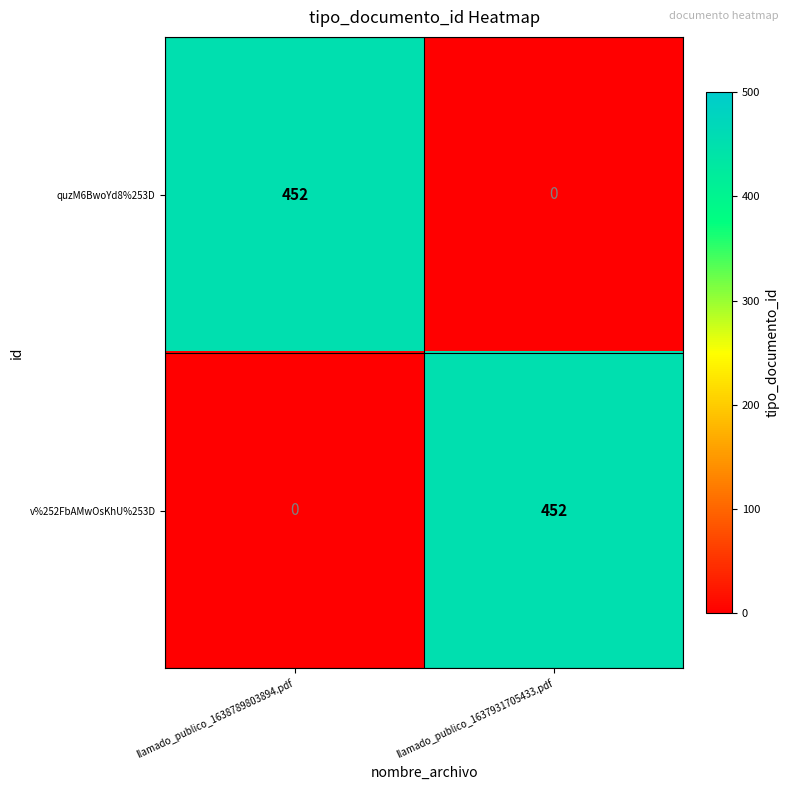

At which label does v%252FbAMwOsKhU%253D reach its peak?

llamado_publico_1637931705433.pdf